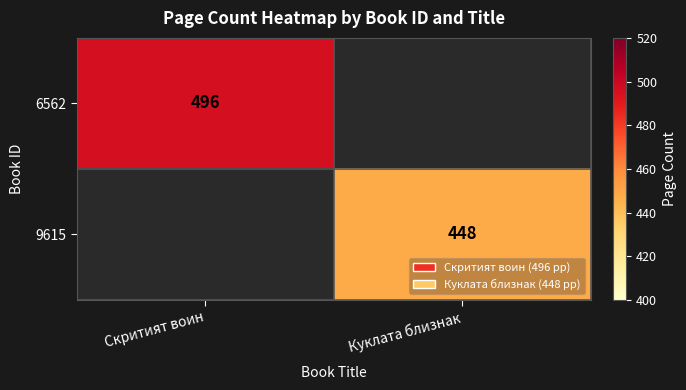

At how many categories does at least one series exceed 450?

1